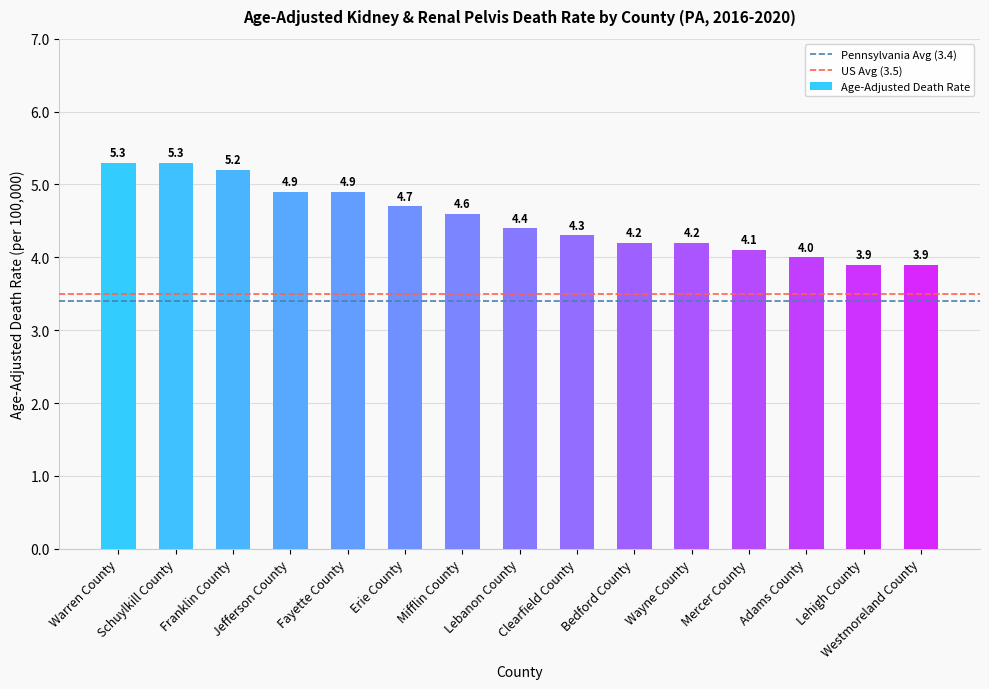

What is the ratio of the value at Westmoreland County to the value at Fayette County?

0.8